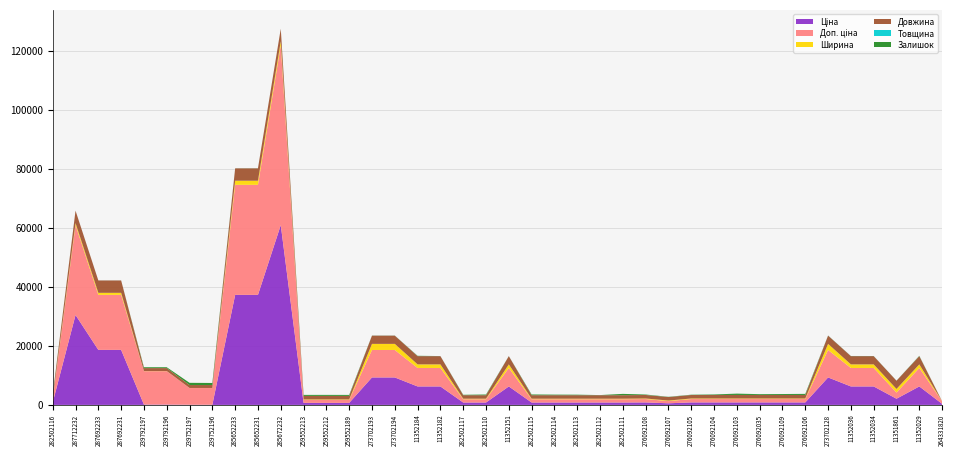

Reading left to right, transcribe all the data shown in this chart.

Ціна: 282502116=813.0	287712232=30512.3	287692233=18671.5	287692231=18671.5	239792197=113.3	239792196=113.3	239752197=56.7	239752196=56.7	285652233=37343.0	285652231=37343.0	285672232=61024.7	259552213=689.1	259552212=689.1	259552189=689.1	273702193=9321.4	273702194=9321.4	11352184=6266.7	11352182=6266.7	282502117=813.0	282502110=813.0	11352151=6266.7	282502115=813.0	282502114=813.0	282502113=813.0	282502112=813.0	282502111=813.0	276092108=842.8	276092107=547.8	276092105=842.8	276092104=842.8	276092103=842.8	276092035=842.8	276092109=842.8	276092106=842.8	273702128=9321.4	11352036=6266.7	11352034=6266.7	11351861=2094.3	11352029=6266.7	264331820=362.8
Доп. ціна: 282502116=1101.8	287712232=30512.3	287692233=18671.5	287692231=18671.5	239792197=11334.0	239792196=11334.0	239752197=5667.0	239752196=5667.0	285652233=37343.0	285652231=37343.0	285672232=61024.7	259552213=1017.8	259552212=1017.8	259552189=1017.8	273702193=9321.4	273702194=9321.4	11352184=6266.7	11352182=6266.7	282502117=1101.8	282502110=1101.8	11352151=6266.7	282502115=1101.8	282502114=1101.8	282502113=1101.8	282502112=1101.8	282502111=1101.8	276092108=1142.1	276092107=742.0	276092105=1142.1	276092104=1142.1	276092103=1142.1	276092035=1142.1	276092109=1142.1	276092106=1142.1	273702128=9321.4	11352036=6266.7	11352034=6266.7	11351861=2094.0	11352029=6266.7	264331820=862.0
Ширина: 282502116=189.0	287712232=697.0	287692233=697.0	287692231=697.0	239792197=44.0	239792196=44.0	239752197=22.0	239752196=22.0	285652233=1400.0	285652231=1400.0	285672232=1400.0	259552213=154.5	259552212=154.5	259552189=154.5	273702193=2070.0	273702194=2070.0	11352184=1220.0	11352182=1220.0	282502117=189.0	282502110=189.0	11352151=1220.0	282502115=189.0	282502114=189.0	282502113=189.0	282502112=189.0	282502111=189.0	276092108=189.0	276092107=189.0	276092105=189.0	276092104=189.0	276092103=189.0	276092035=189.0	276092109=189.0	276092106=189.0	273702128=2070.0	11352036=1220.0	11352034=1220.0	11351861=1220.0	11352029=1220.0	264331820=0.0
Довжина: 282502116=1195.0	287712232=4200.0	287692233=4200.0	287692231=4200.0	239792197=1000.0	239792196=1000.0	239752197=1000.0	239752196=1000.0	285652233=4200.0	285652231=4200.0	285672232=4200.0	259552213=1195.0	259552212=1195.0	259552189=1195.0	273702193=2800.0	273702194=2800.0	11352184=2800.0	11352182=2800.0	282502117=1195.0	282502110=1195.0	11352151=2800.0	282502115=1195.0	282502114=1195.0	282502113=1195.0	282502112=1195.0	282502111=1195.0	276092108=1195.0	276092107=1195.0	276092105=1195.0	276092104=1195.0	276092103=1195.0	276092035=1195.0	276092109=1195.0	276092106=1195.0	273702128=2800.0	11352036=2800.0	11352034=2800.0	11351861=2800.0	11352029=2800.0	264331820=0.0
Товщина: 282502116=12.0	287712232=12.0	287692233=12.0	287692231=12.0	239792197=1.0	239792196=1.0	239752197=1.0	239752196=1.0	285652233=12.0	285652231=12.0	285672232=12.0	259552213=10.0	259552212=10.0	259552189=10.0	273702193=18.0	273702194=18.0	11352184=18.0	11352182=18.0	282502117=12.0	282502110=12.0	11352151=18.0	282502115=12.0	282502114=12.0	282502113=12.0	282502112=12.0	282502111=12.0	276092108=12.0	276092107=12.0	276092105=12.0	276092104=12.0	276092103=12.0	276092035=12.0	276092109=12.0	276092106=12.0	273702128=18.0	11352036=18.0	11352034=18.0	11351861=18.0	11352029=18.0	264331820=0.0
Залишок: 282502116=140.0	287712232=0.0	287692233=0.0	287692231=0.0	239792197=289.0	239792196=290.0	239752197=745.0	239752196=698.0	285652233=11.0	285652231=21.0	285672232=16.0	259552213=330.0	259552212=333.0	259552189=323.0	273702193=16.0	273702194=17.0	11352184=94.0	11352182=5.0	282502117=123.0	282502110=219.0	11352151=8.0	282502115=229.0	282502114=178.0	282502113=158.0	282502112=25.0	282502111=430.0	276092108=144.0	276092107=64.0	276092105=83.0	276092104=167.0	276092103=446.0	276092035=268.0	276092109=313.0	276092106=362.0	273702128=30.0	11352036=29.0	11352034=24.0	11351861=12.0	11352029=93.0	264331820=1.0